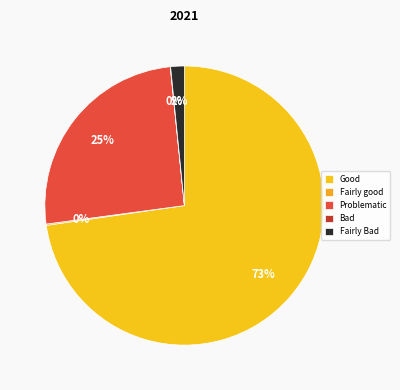

Count the number of slices in the pie.

5